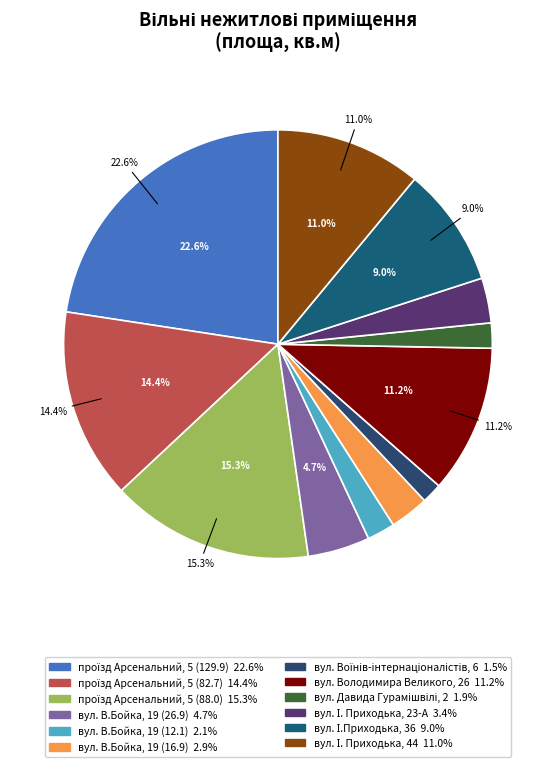

To the nearest percent, what is the combined percentage of проїзд Арсенальний, 5 (82.7) and проїзд Арсенальний, 5 (88.0)?

30%